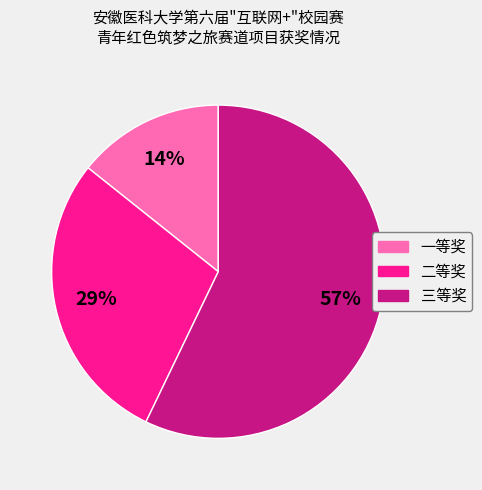

Approximately how many times larger is the value at 二等奖 compared to 三等奖?

0.5